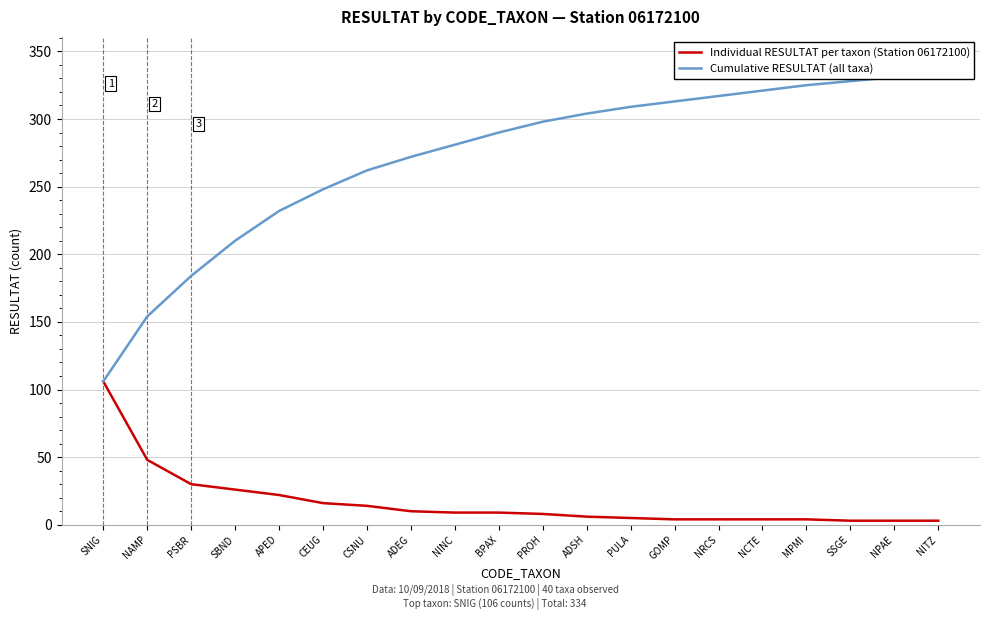

Between CSNU and GOMP, which is larger?

CSNU